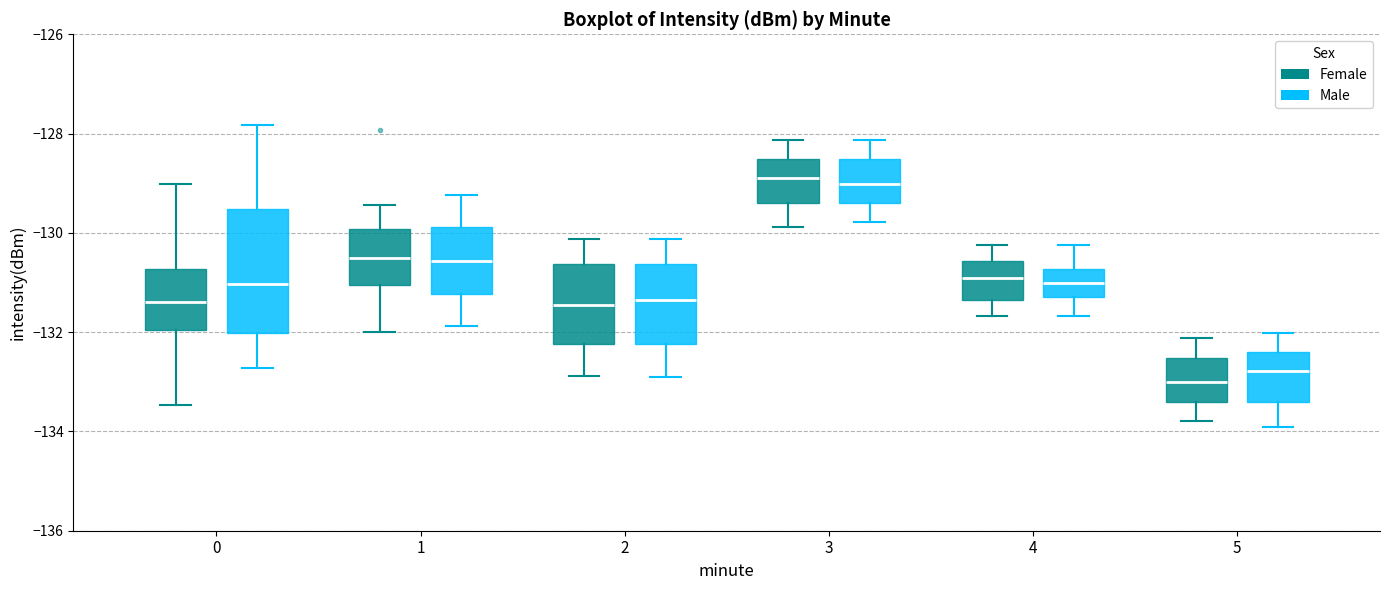

Reading left to right, transcribe this box plot: for each box, give where its median line is, the range the box spans, and where its two whiskers end, as read against the y-axis. The values are not printed on the chart, so give them approximately, as read against the axis.

0 (Female): median -131.4, box -132.0 to -130.8, whiskers -133.4 to -129.0
0 (Male): median -131.0, box -132.0 to -129.6, whiskers -132.8 to -127.8
1 (Female): median -130.6, box -131.0 to -130.0, whiskers -132.0 to -129.4
1 (Male): median -130.6, box -131.2 to -129.8, whiskers -131.8 to -129.2
2 (Female): median -131.4, box -132.2 to -130.6, whiskers -132.8 to -130.2
2 (Male): median -131.4, box -132.2 to -130.6, whiskers -133.0 to -130.2
3 (Female): median -129.0, box -129.4 to -128.6, whiskers -129.8 to -128.2
3 (Male): median -129.0, box -129.4 to -128.6, whiskers -129.8 to -128.2
4 (Female): median -131.0, box -131.4 to -130.6, whiskers -131.6 to -130.2
4 (Male): median -131.0, box -131.2 to -130.8, whiskers -131.6 to -130.2
5 (Female): median -133.0, box -133.4 to -132.6, whiskers -133.8 to -132.2
5 (Male): median -132.8, box -133.4 to -132.4, whiskers -134.0 to -132.0